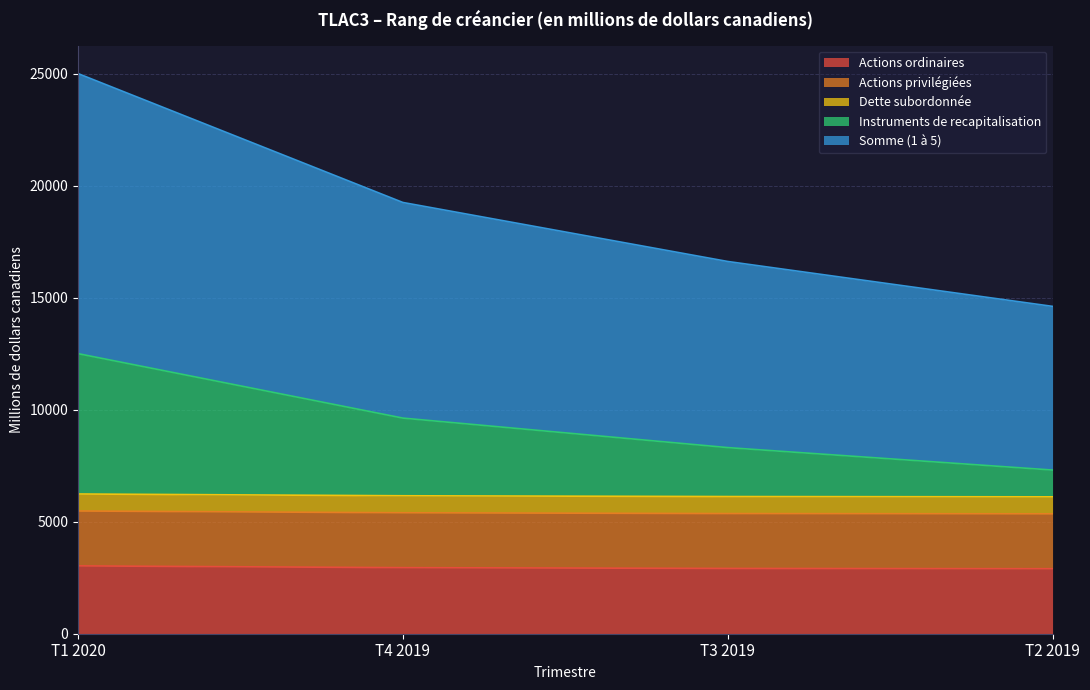

True or false: Actions ordinaires has more than 0 interior local peaks.

False